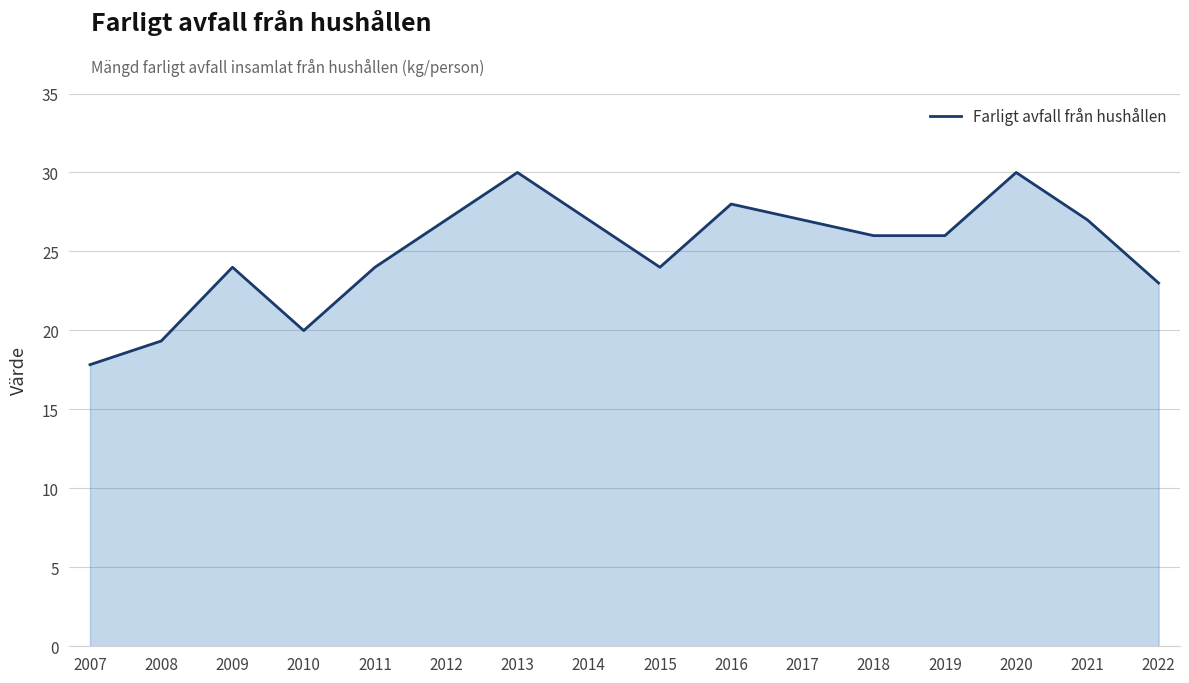

Where is the first local maximum?

2009